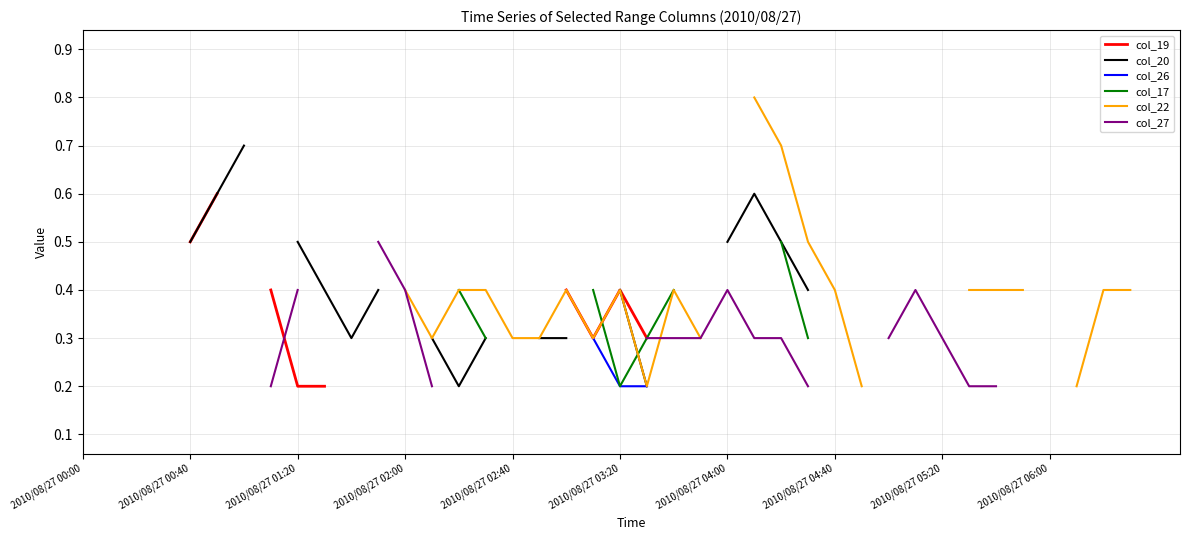

True or false: col_19 and col_20 intersect in this chart.

False